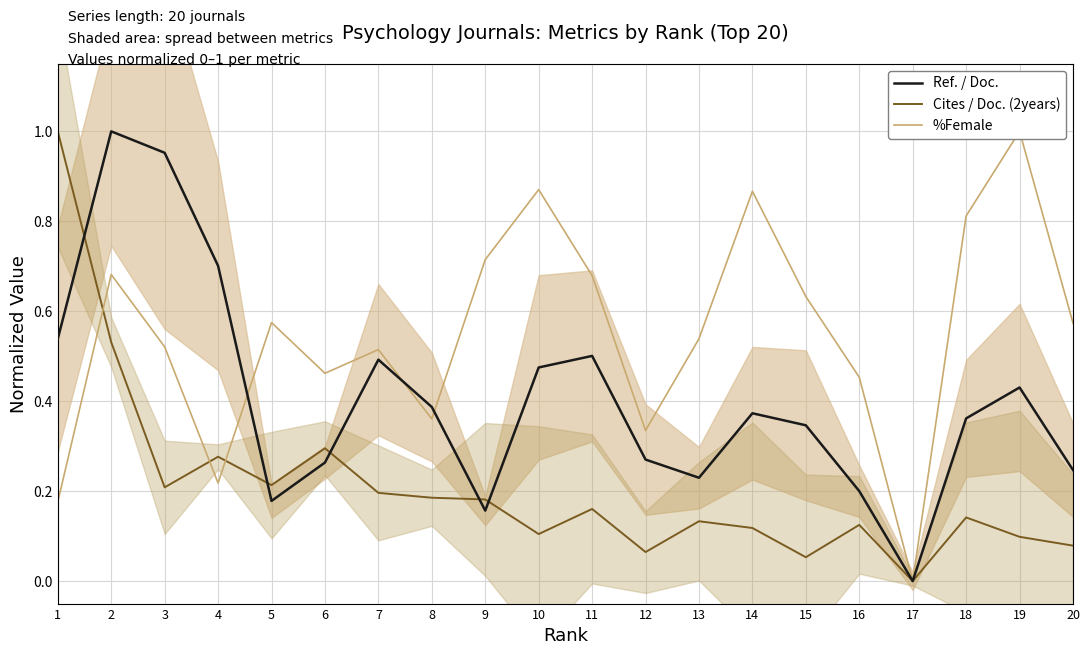

List the labels in order of %Female value, largest first.

19, 10, 14, 18, 9, 2, 11, 15, 5, 20, 13, 3, 7, 6, 16, 8, 12, 4, 1, 17